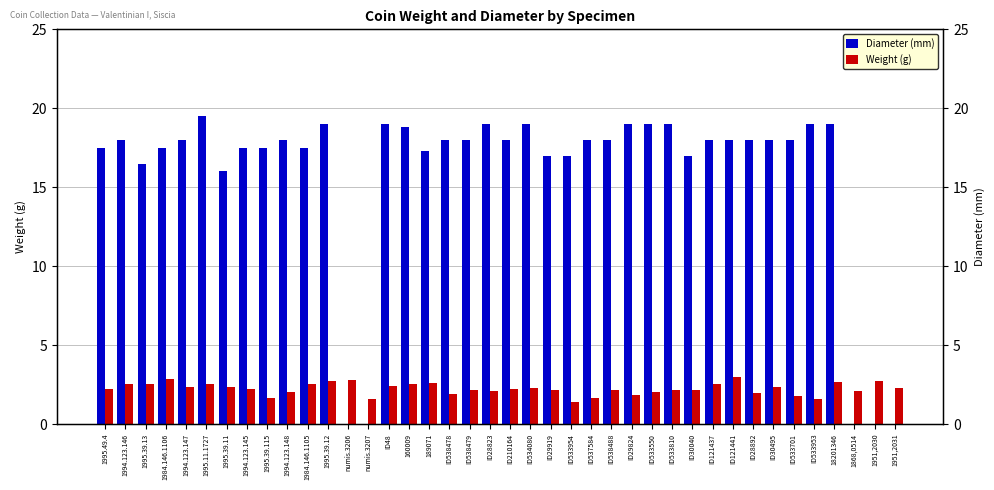

At which label does Diameter (mm) first exceed 18?

1995.11.1727